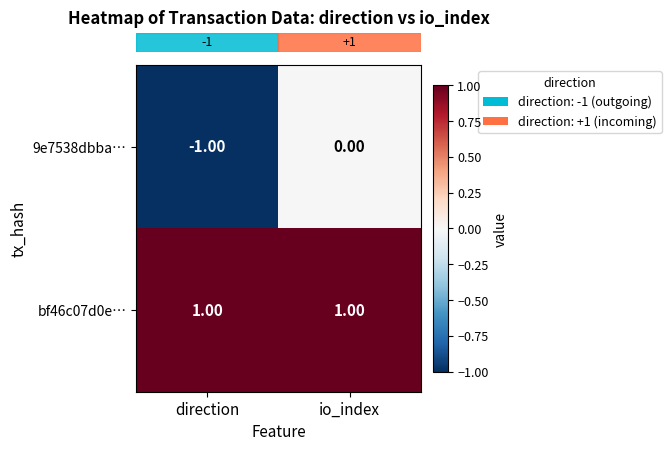

What is the difference between the highest and lowest values at direction?

2